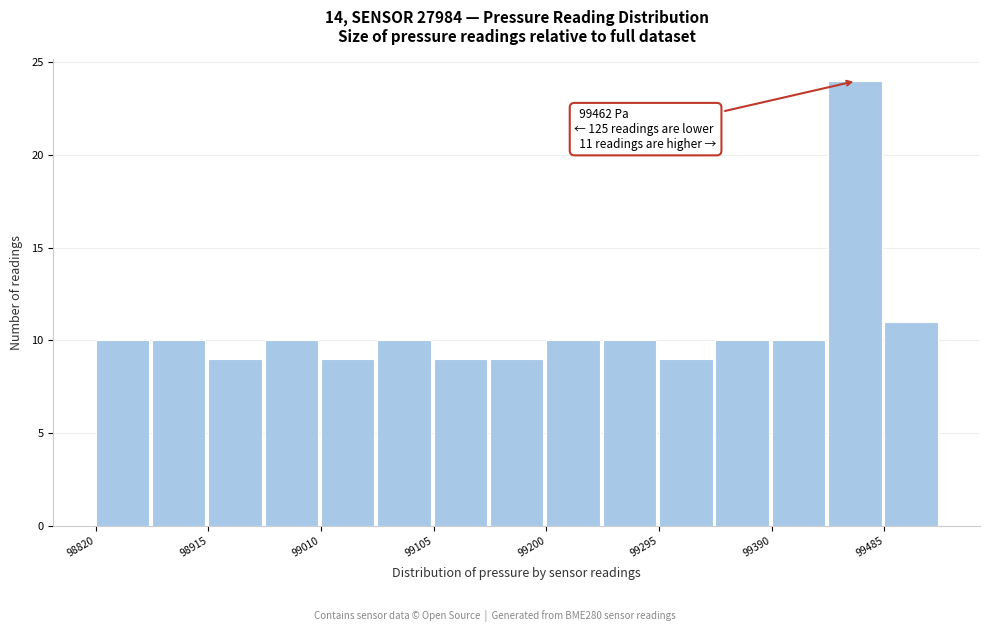

Over which range of the x-axis is the bar tallest?

99440 to 99490